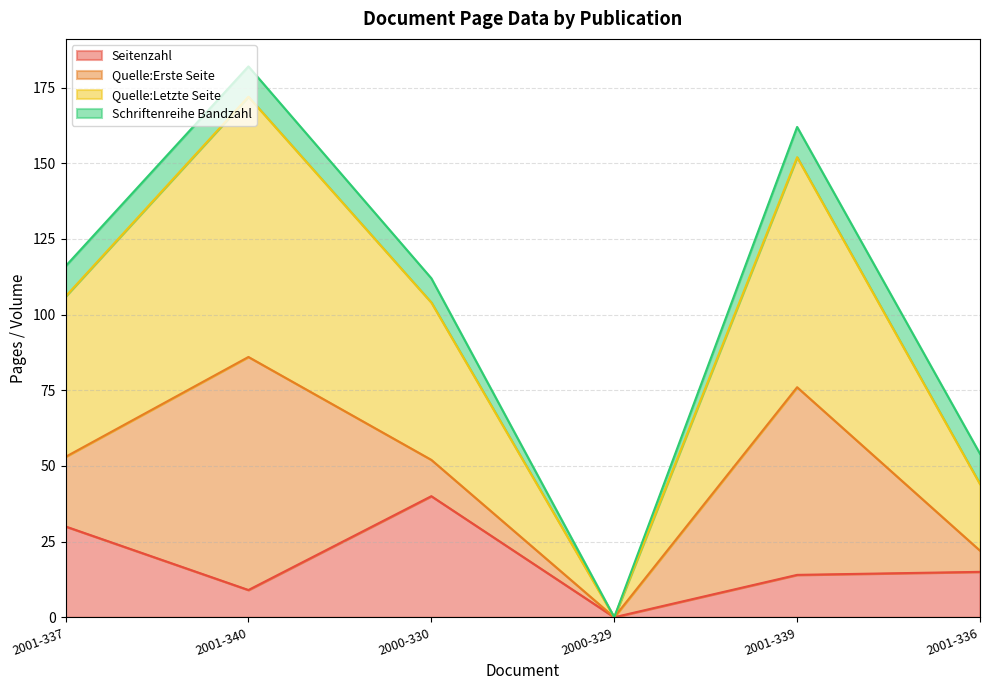

Which category has the highest value in the Seitenzahl series?

2000-330